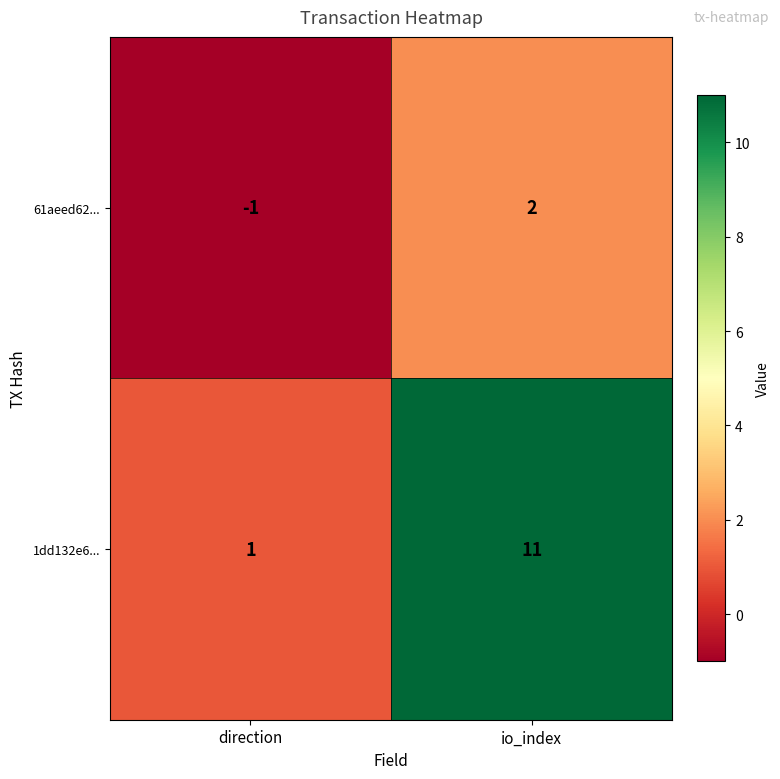

Which series changed the most between direction and io_index?

1dd132e6...